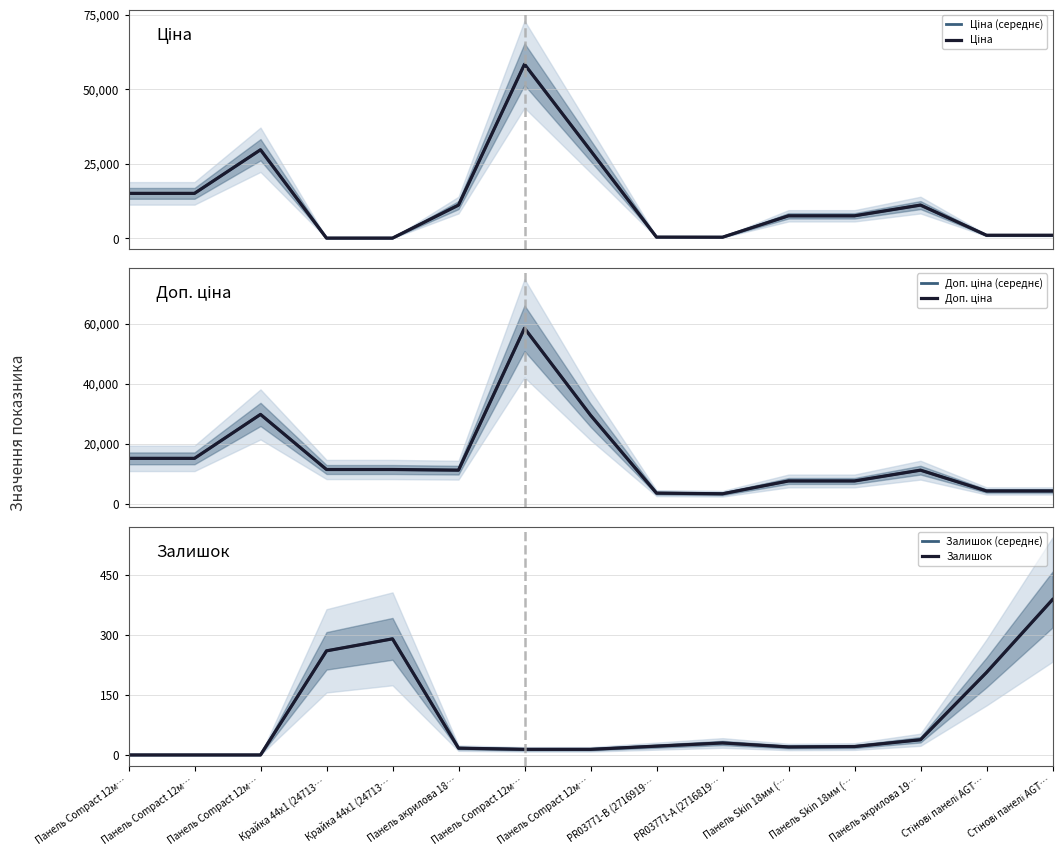

What are all the series names shown in the legend?

Ціна (середнє), Ціна, Доп. ціна (середнє), Доп. ціна, Залишок (середнє), Залишок